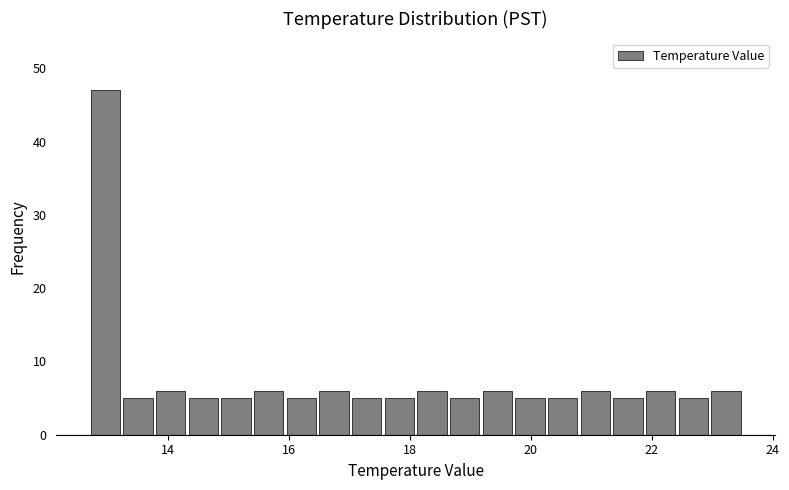

Read against the x-axis, roughly where is the centre of the tallest bar?

13.0